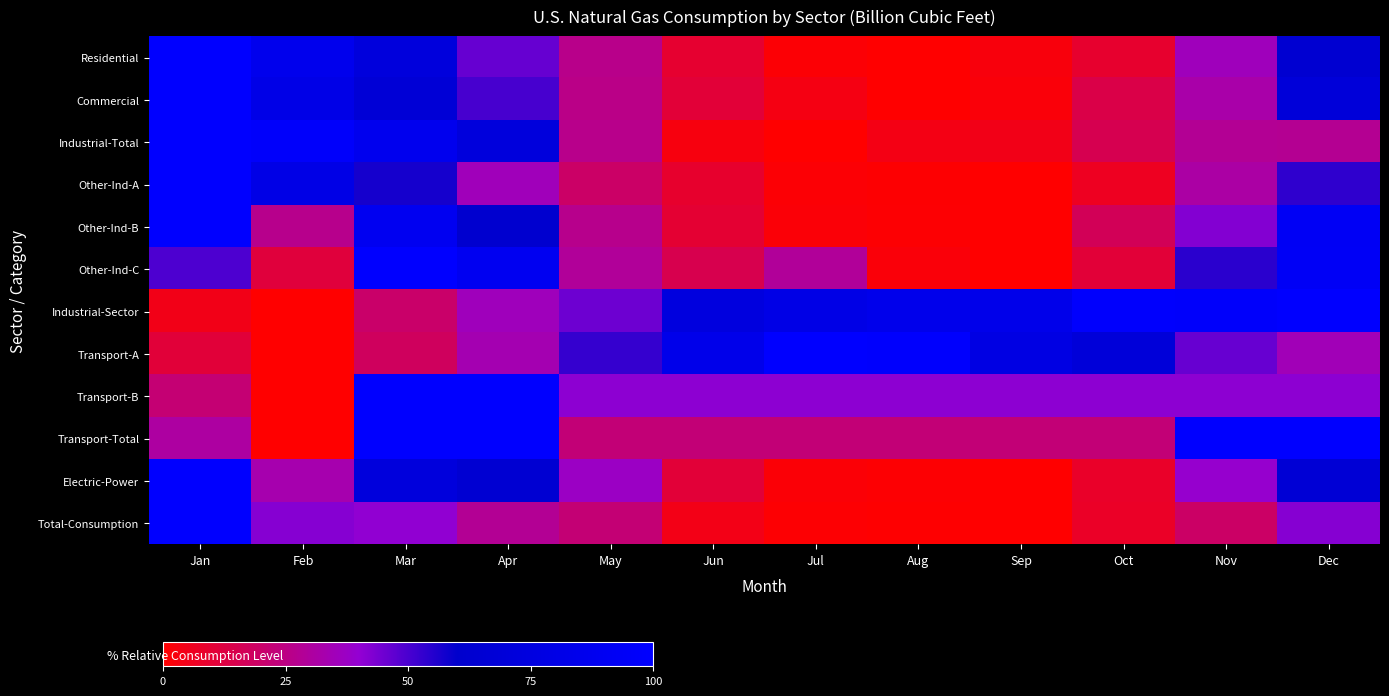

What is the greatest value displayed?

100.0